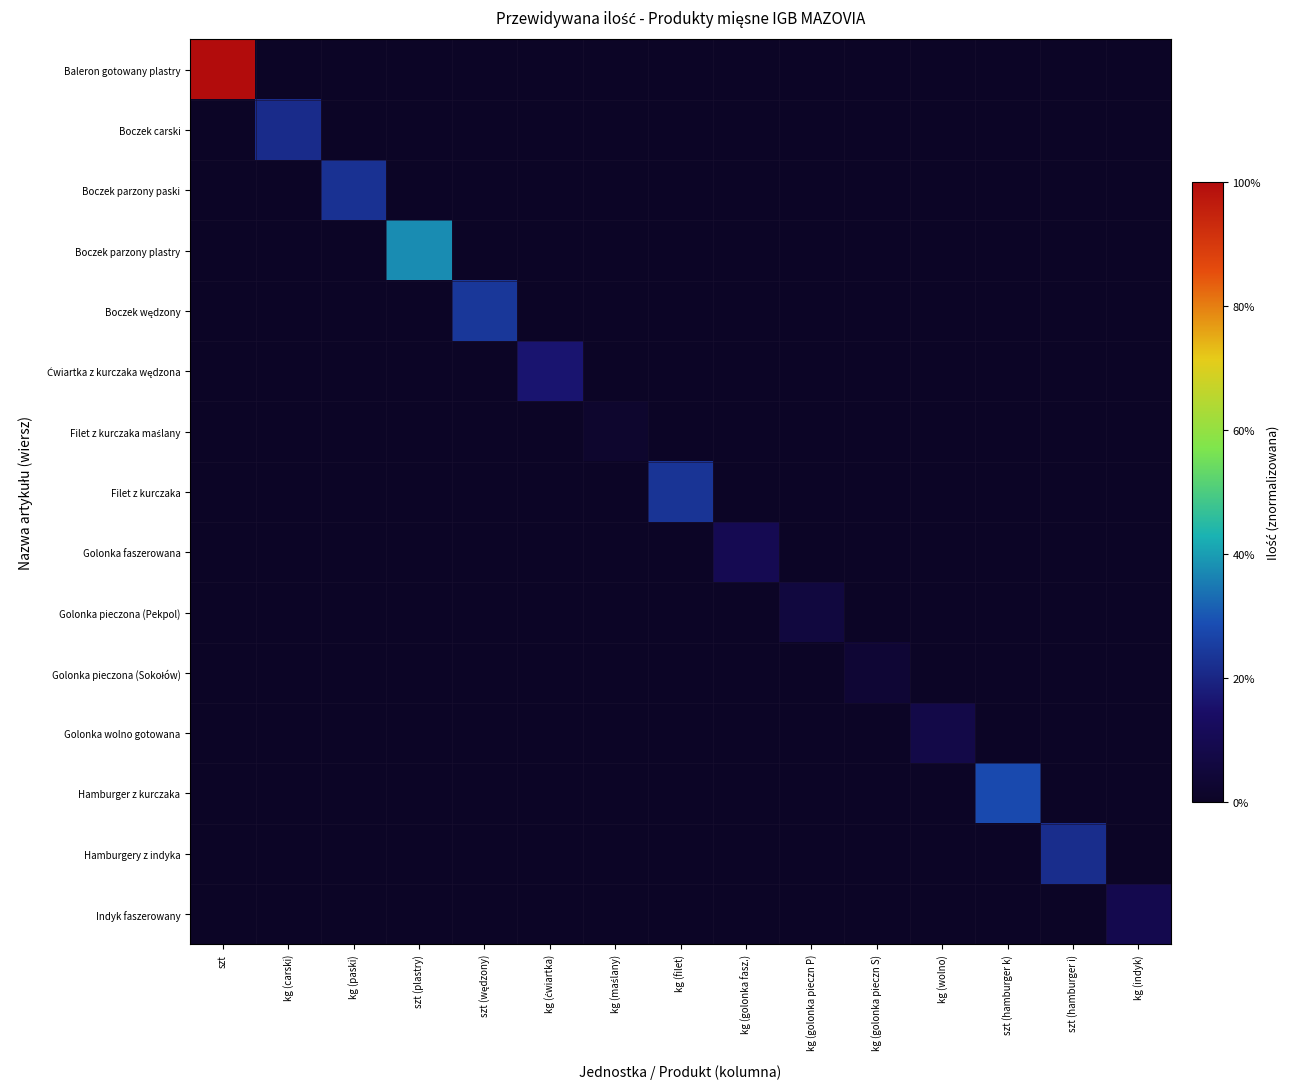

What is the total value across all series at kg (paski)?

22.5